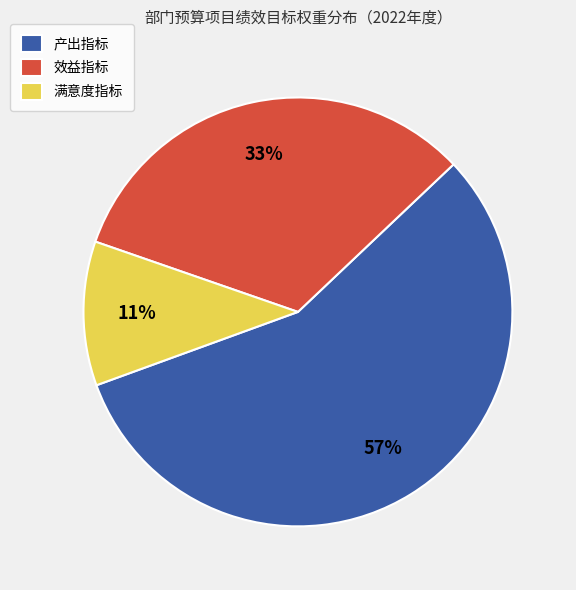

Is 满意度指标 the majority of the pie?

No